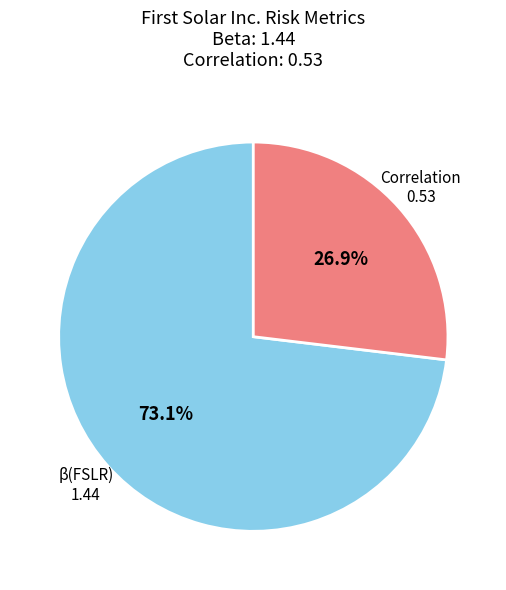

Is there any slice that represents more than half of the pie?

Yes